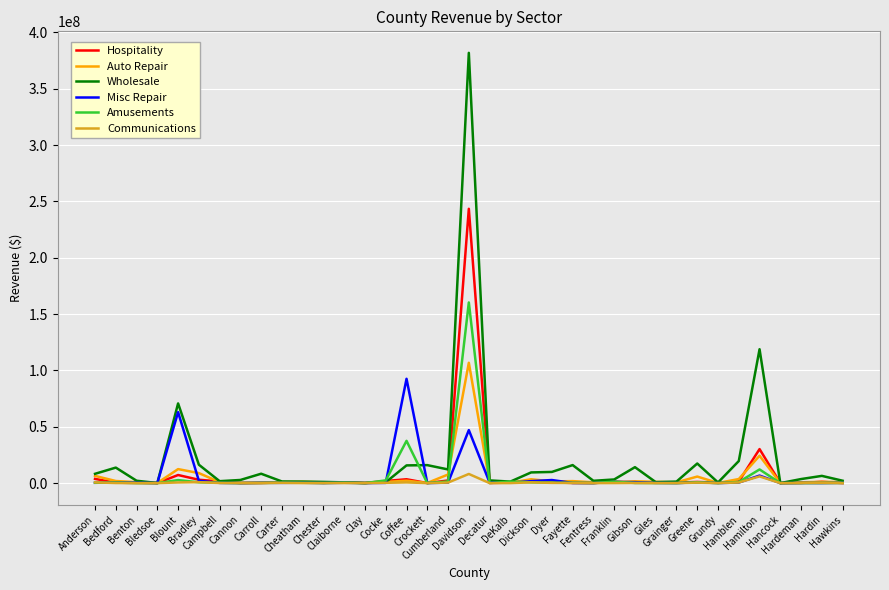

Which series has the widest spread of values?

Wholesale